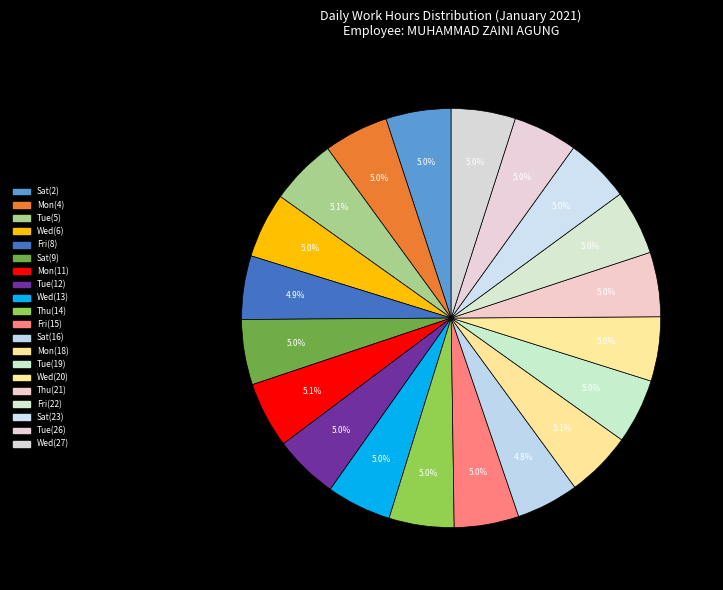

How many slices are in this pie chart?

20